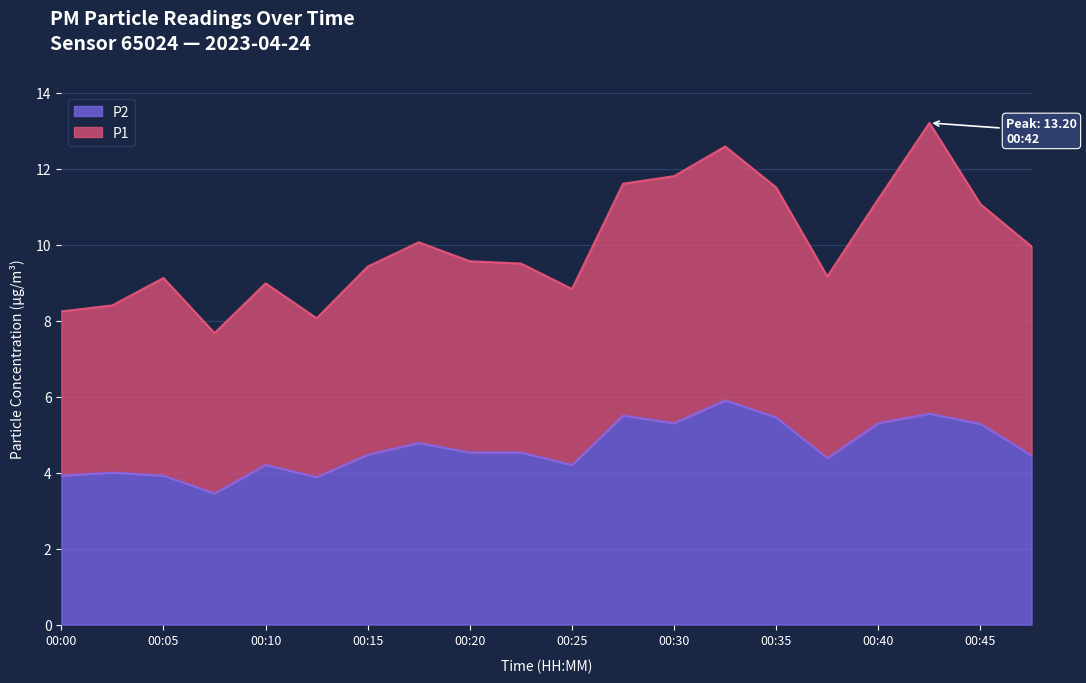

How many interior local valleys does the P1 series have?

4